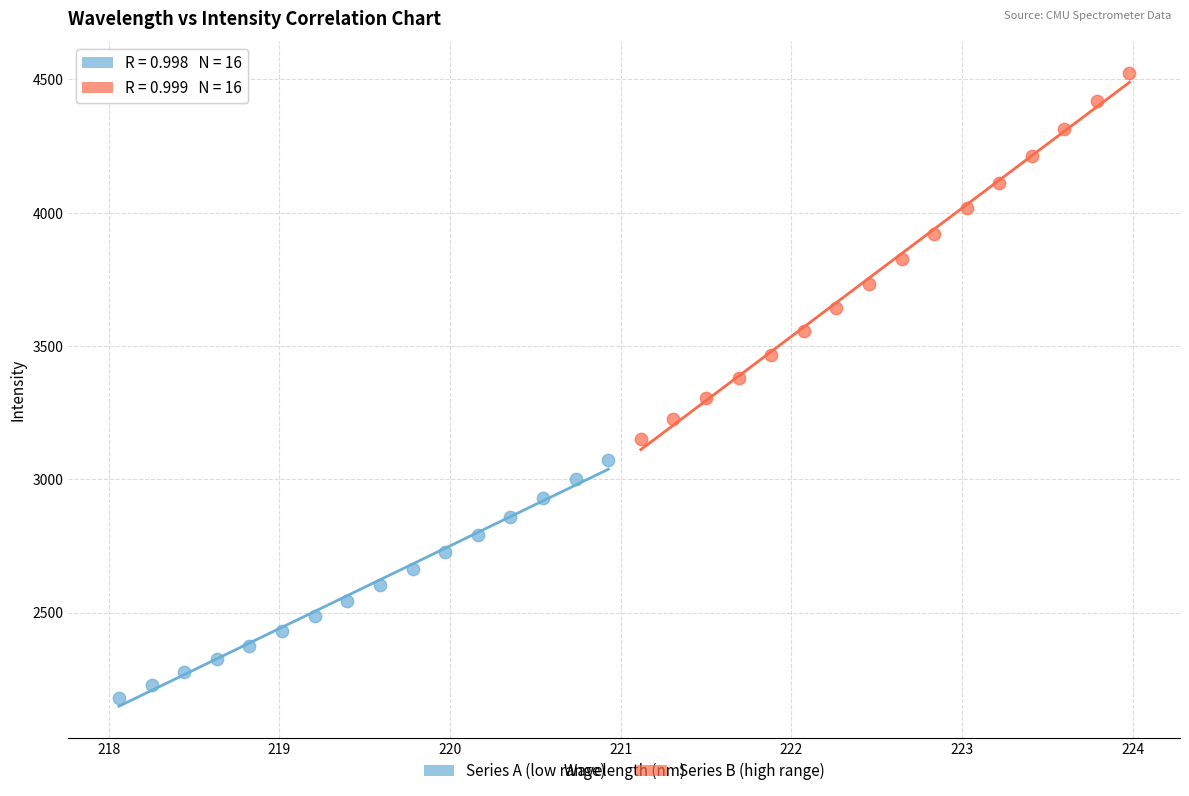

Which series reaches the minimum Y coordinate?

Series A (low range)